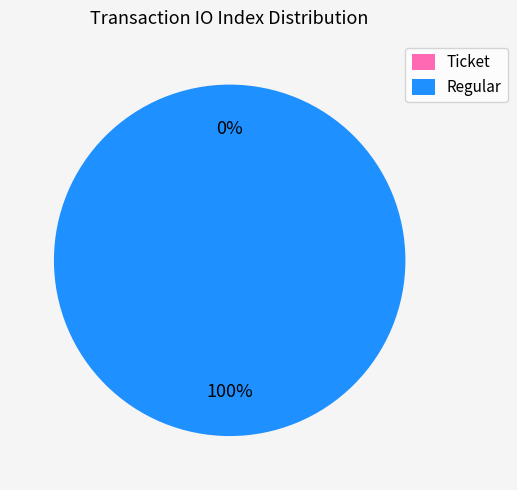

What is the largest slice in the pie chart?

Regular (io_index=53)